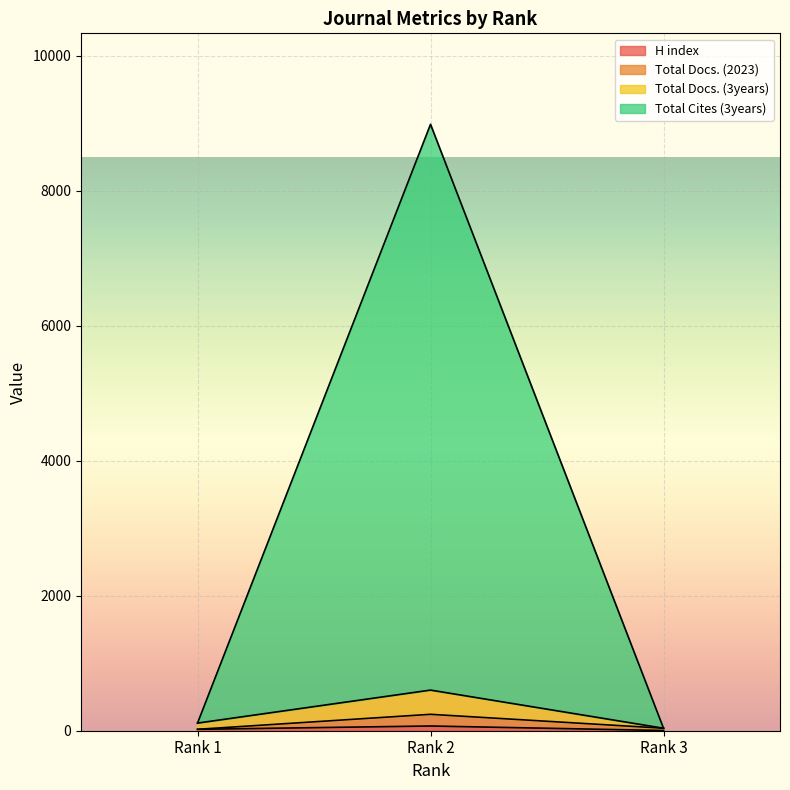

How many lines are shown in the chart?

4